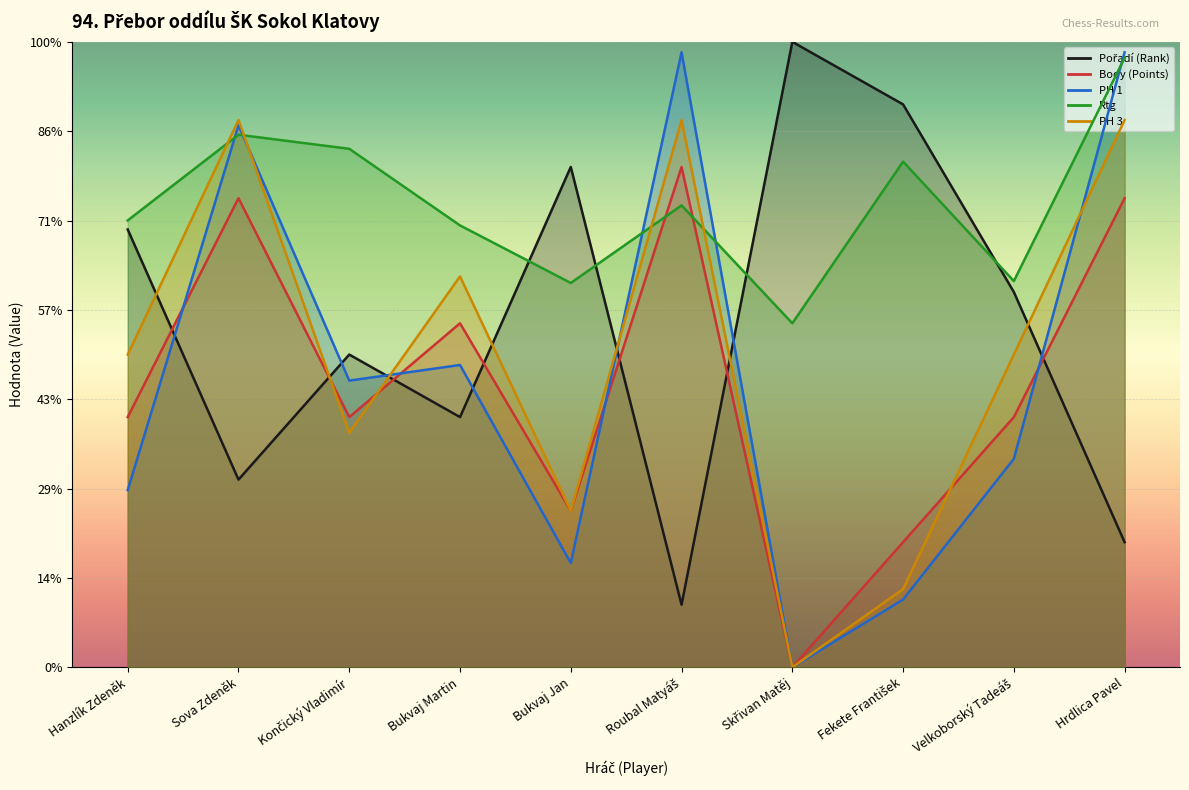

At which category does the chart reach its peak across all series?

Skřivan Matěj